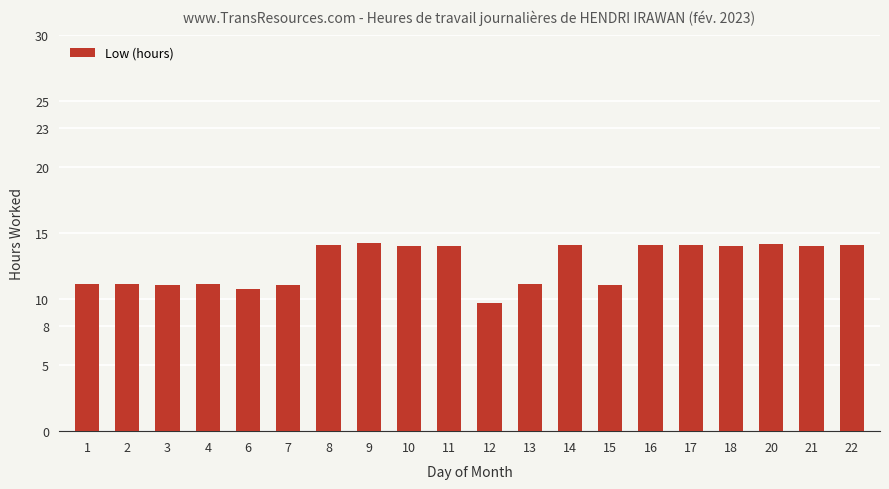

What is the difference between the maximum and second lowest values?

3.5